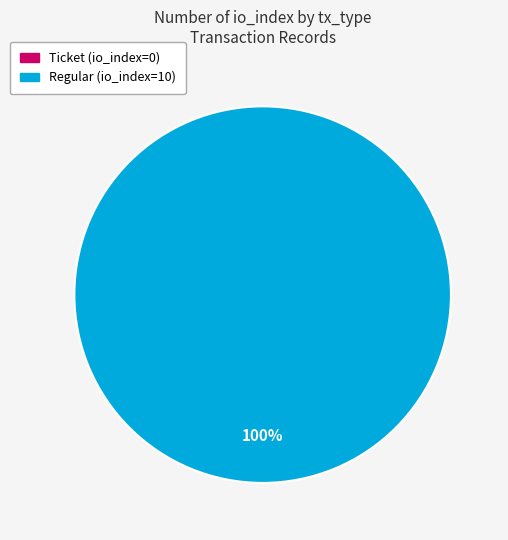

The Regular (io_index=10) slice represents 99% of the pie. True or false?

False